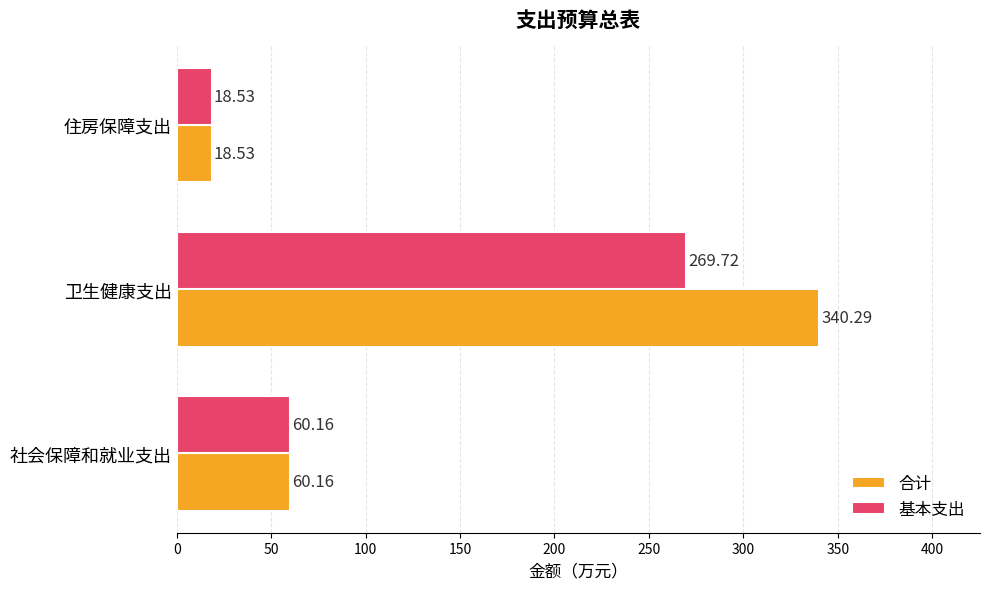

What is the average value of the 基本支出 series?

116.1